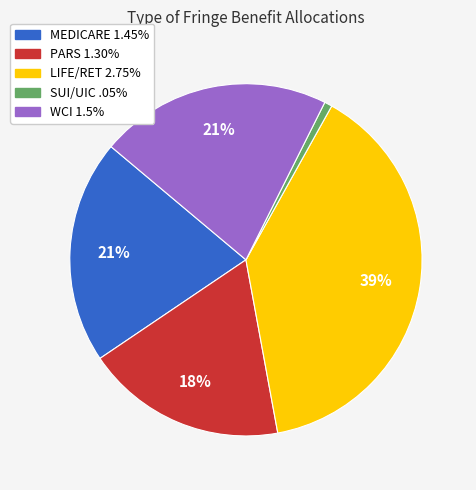

Do MEDICARE 1.45% and LIFE/RET 2.75% together represent more than half of the pie?

Yes